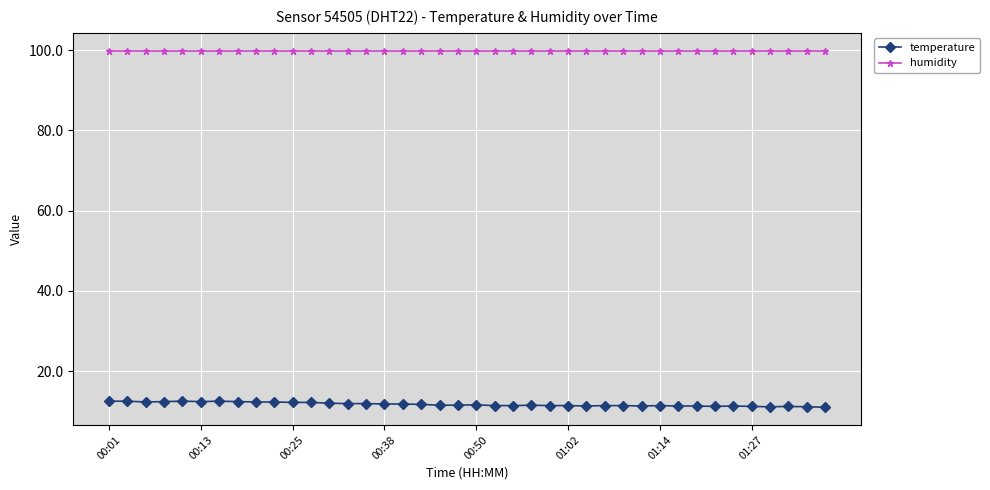

List the series in order of their overall mean, highest first.

humidity, temperature